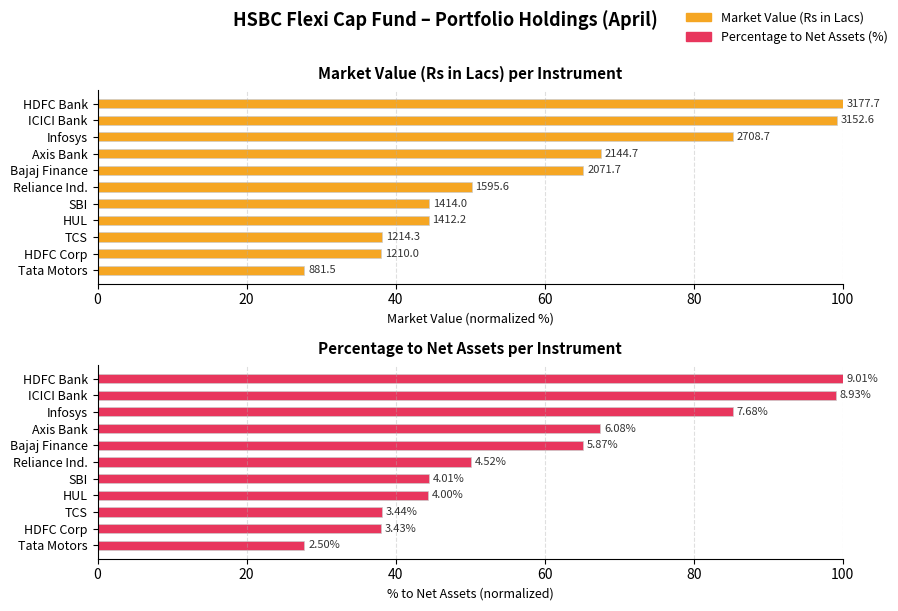

Which series has the largest range (max minus min)?

Market Value (Rs in Lacs)